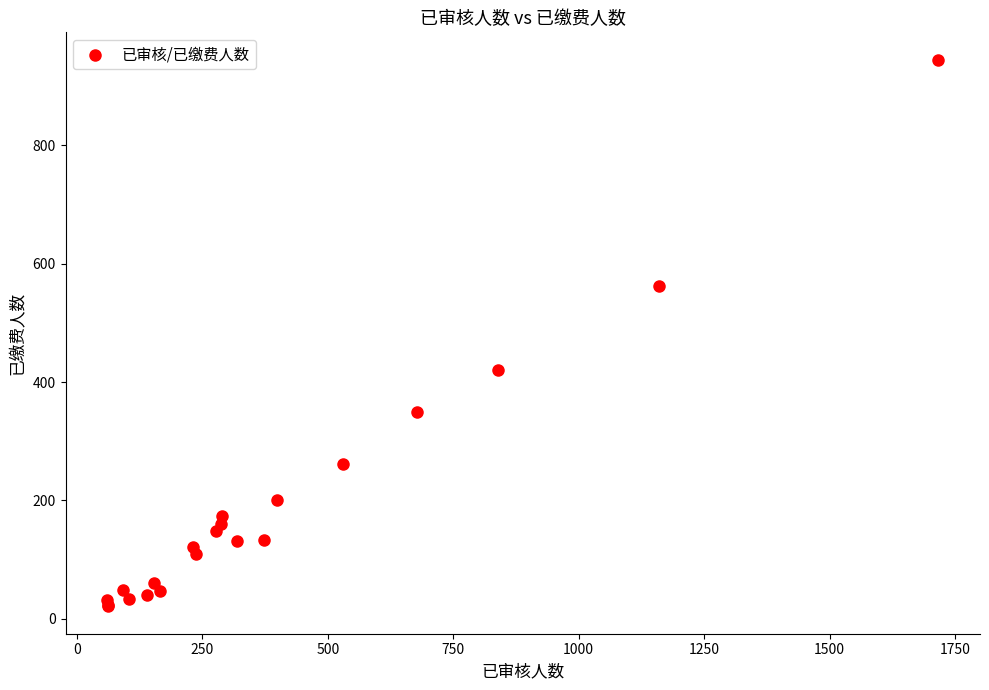

What Y value in the scatter plot is closest to 483?

420